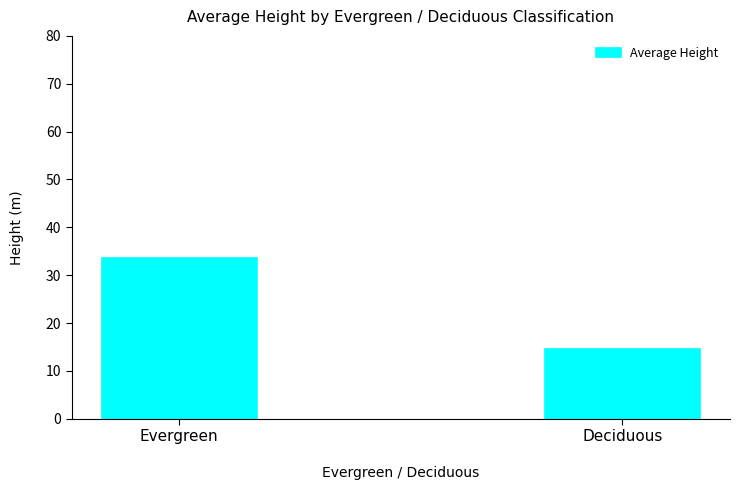

What is the change in value from Evergreen to Deciduous?

-19.1